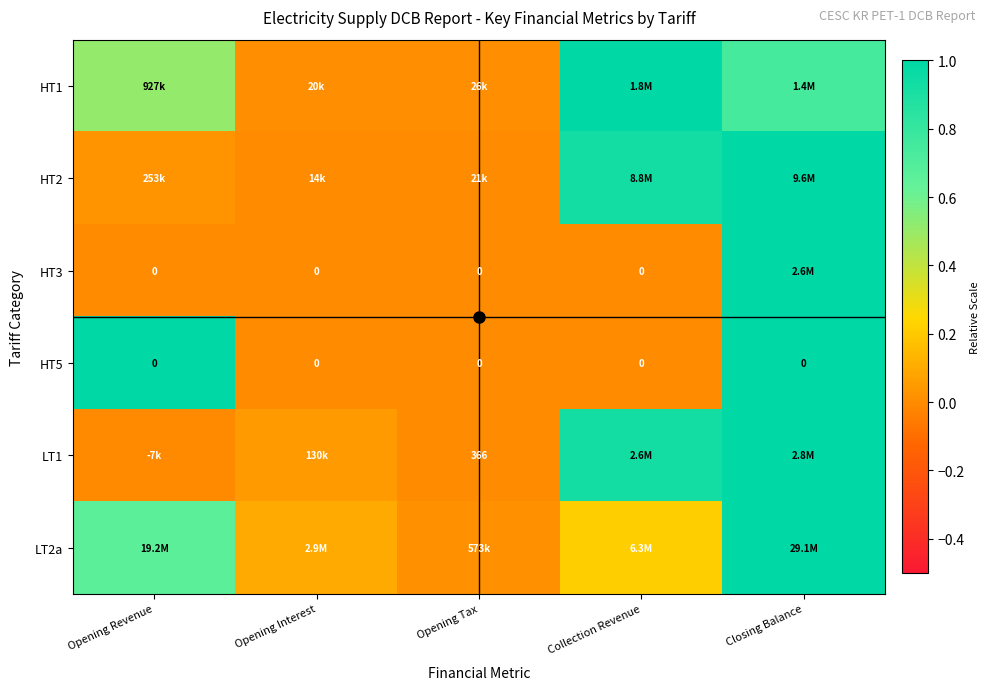

At which label is LT1 closest to 0?

Opening Tax